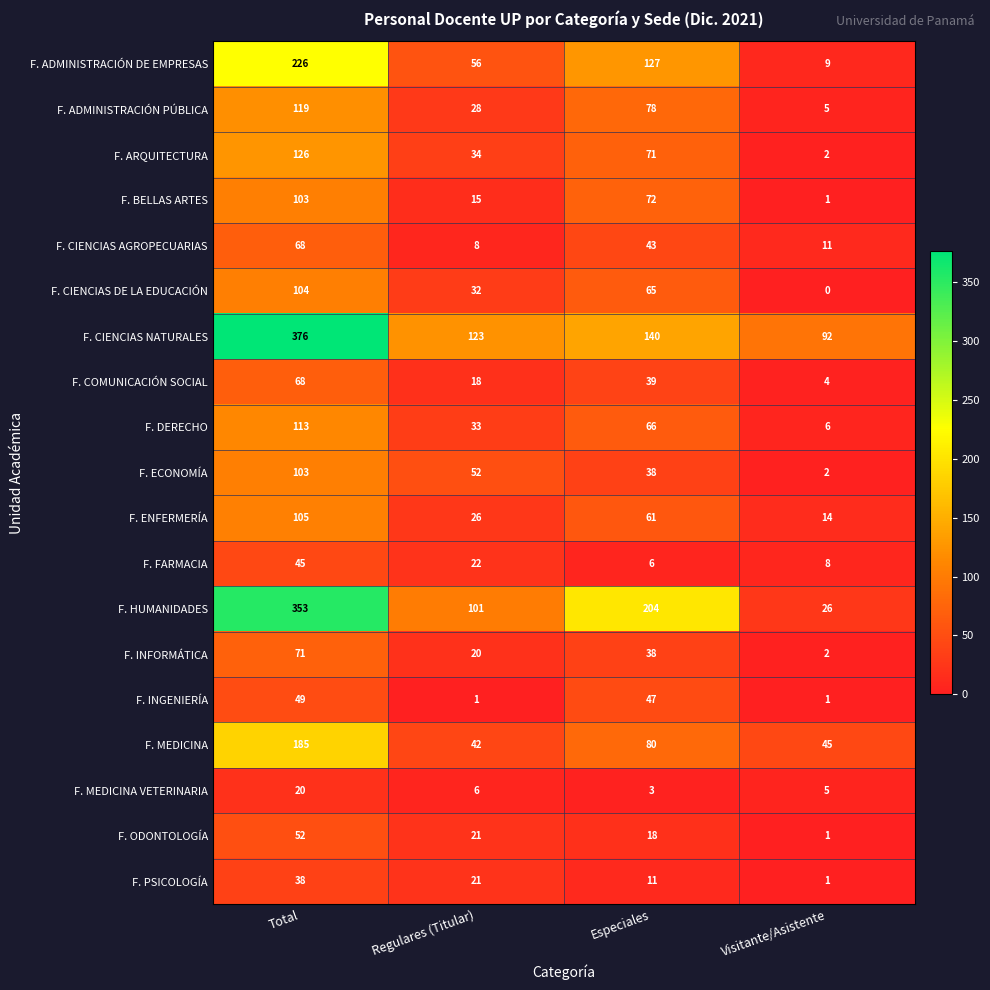

What is the difference between the second highest and second lowest values in the F. ADMINISTRACIÓN DE EMPRESAS series?

71